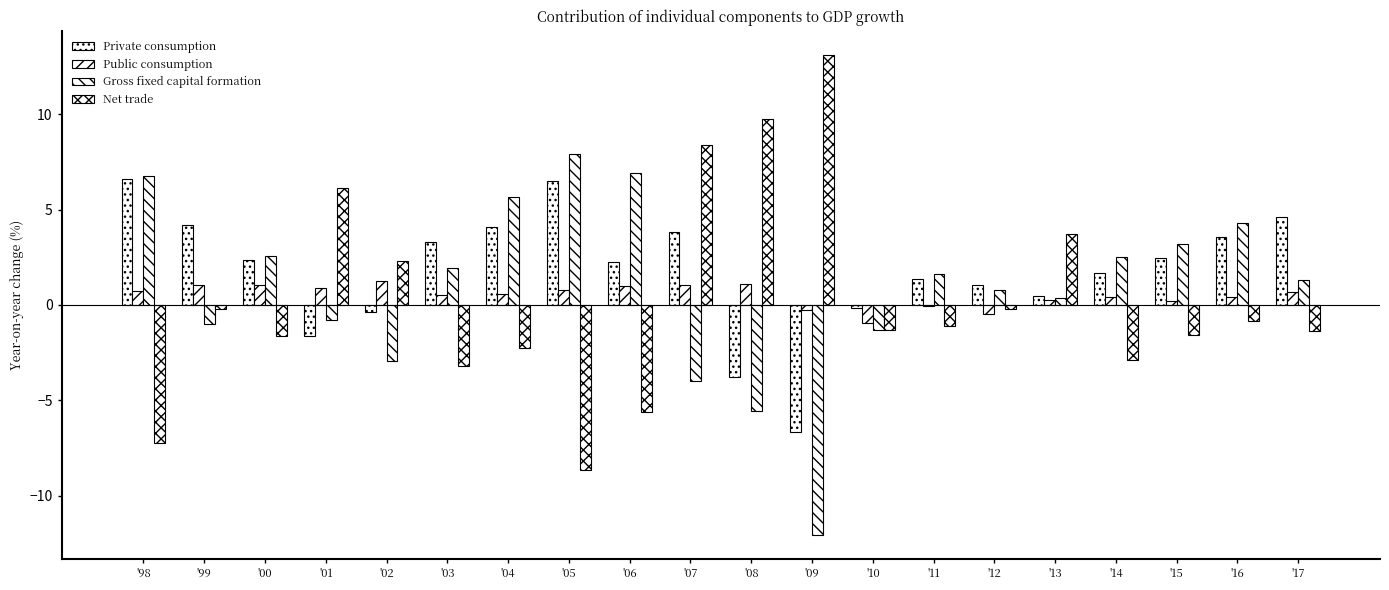

Reading left to right, transcribe all the data shown in this chart.

Private consumption: 6.6	4.2	2.4	-1.6	-0.4	3.3	4.1	6.5	2.3	3.8	-3.8	-6.7	-0.2	1.3	1.0	0.5	1.7	2.5	3.5	4.6
Public consumption: 0.7	1.0	1.0	0.9	1.2	0.5	0.6	0.8	1.0	1.1	1.1	-0.3	-0.9	-0.0	-0.5	0.2	0.4	0.2	0.4	0.7
Gross fixed capital formation: 6.7	-1.0	2.6	-0.8	-3.0	1.9	5.7	7.9	6.9	-4.0	-5.6	-12.0	-1.3	1.6	0.8	0.4	2.5	3.2	4.3	1.3
Net trade: -7.2	-0.2	-1.6	6.1	2.3	-3.2	-2.2	-8.7	-5.6	8.4	9.7	13.1	-1.3	-1.1	-0.2	3.7	-2.9	-1.6	-0.8	-1.4